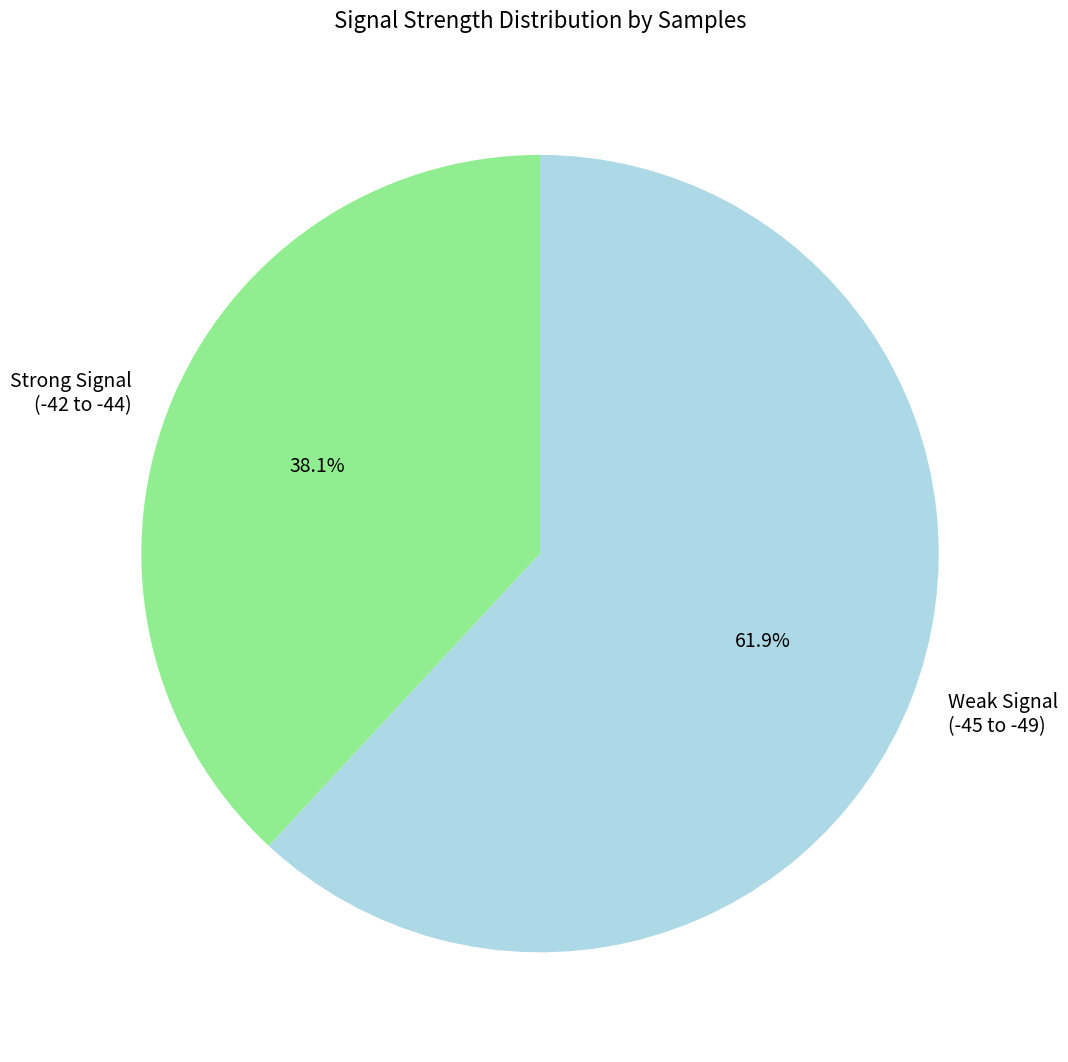

Is the sum of Strong Signal (-42 to -44) and Weak Signal (-45 to -49) greater than half?

Yes